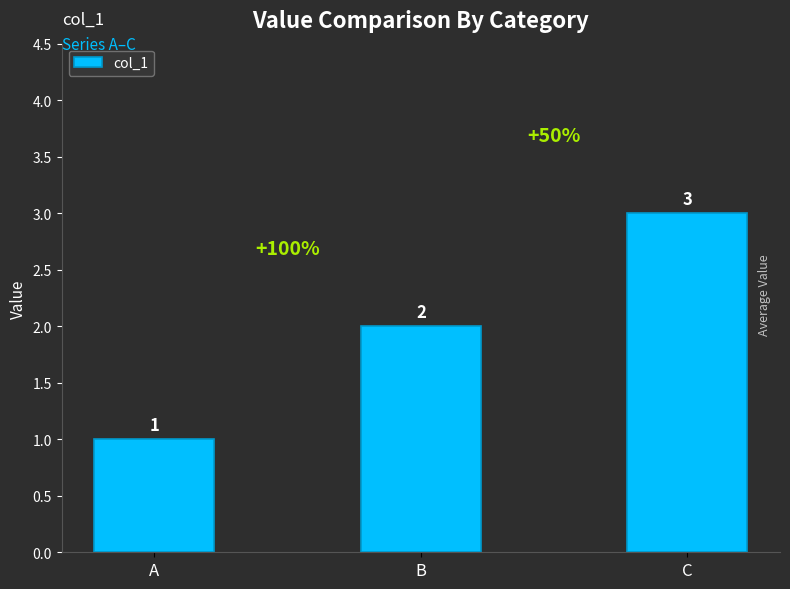

List the labels in order of value, largest first.

C, B, A